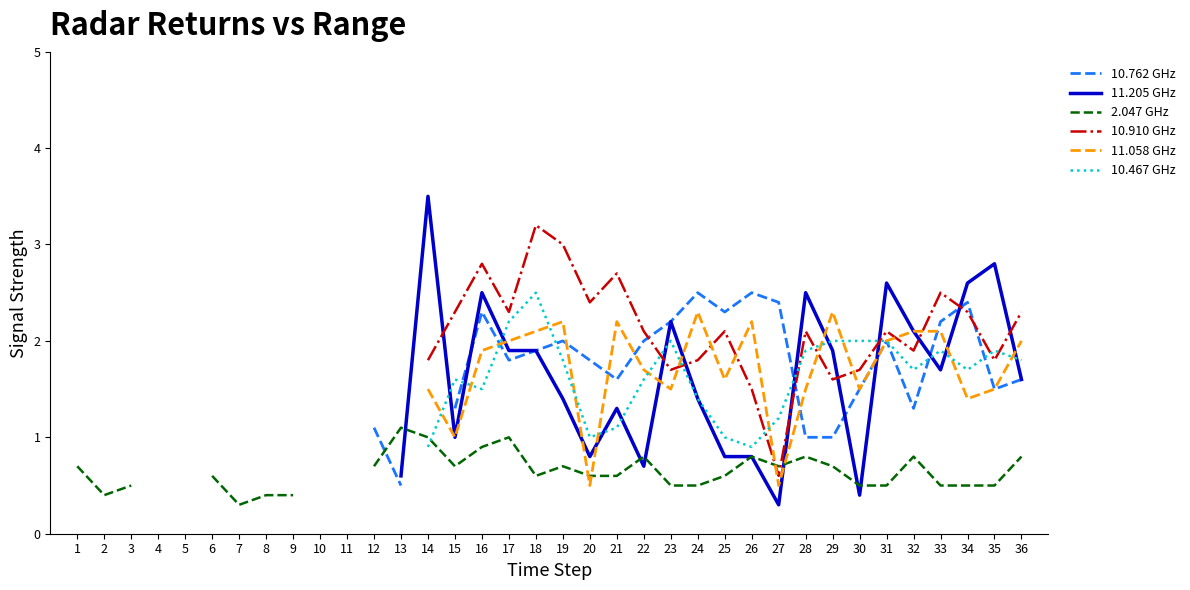

Between which two adjacent categories do 11.205 GHz and 10.467 GHz first intersect?

14 and 15